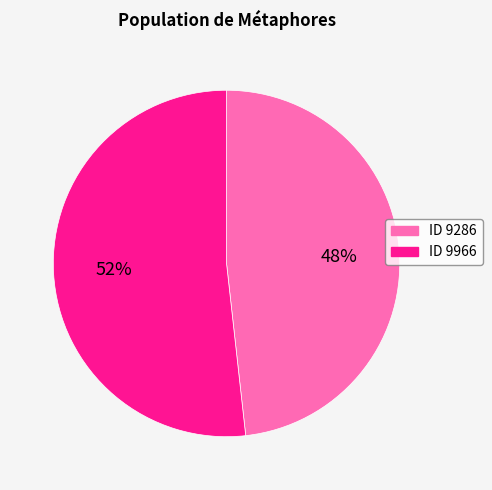

Which has a higher value, ID 9286 or ID 9966?

ID 9966